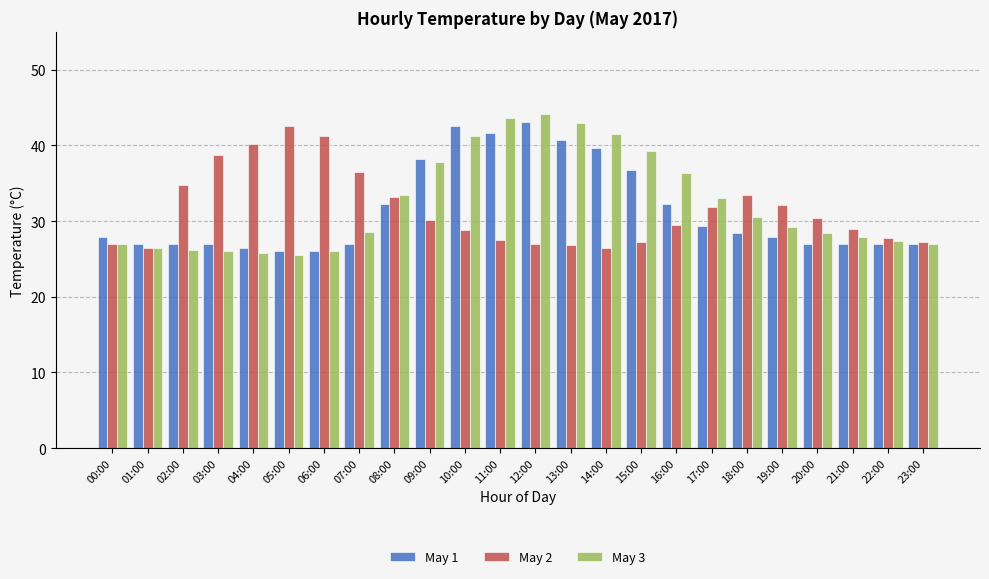

At which label does May 2 reach its peak?

05:00